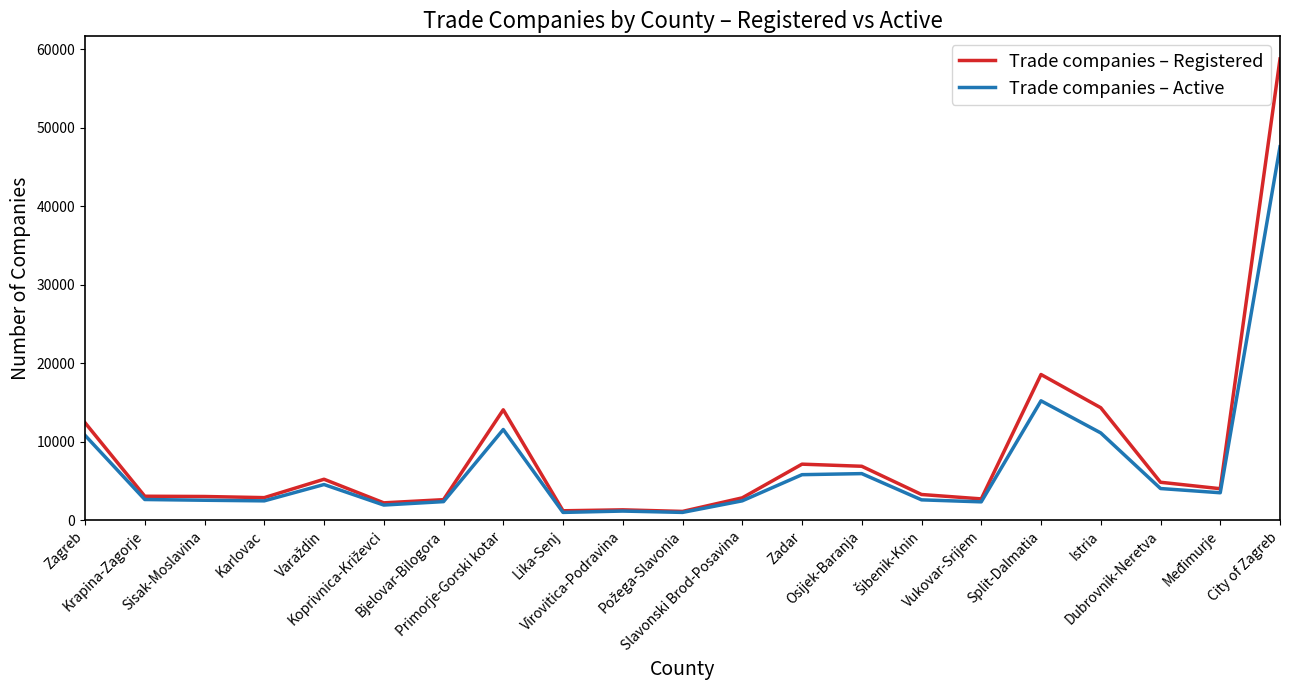

List the series in order of their peak value, highest first.

Trade companies – Registered, Trade companies – Active